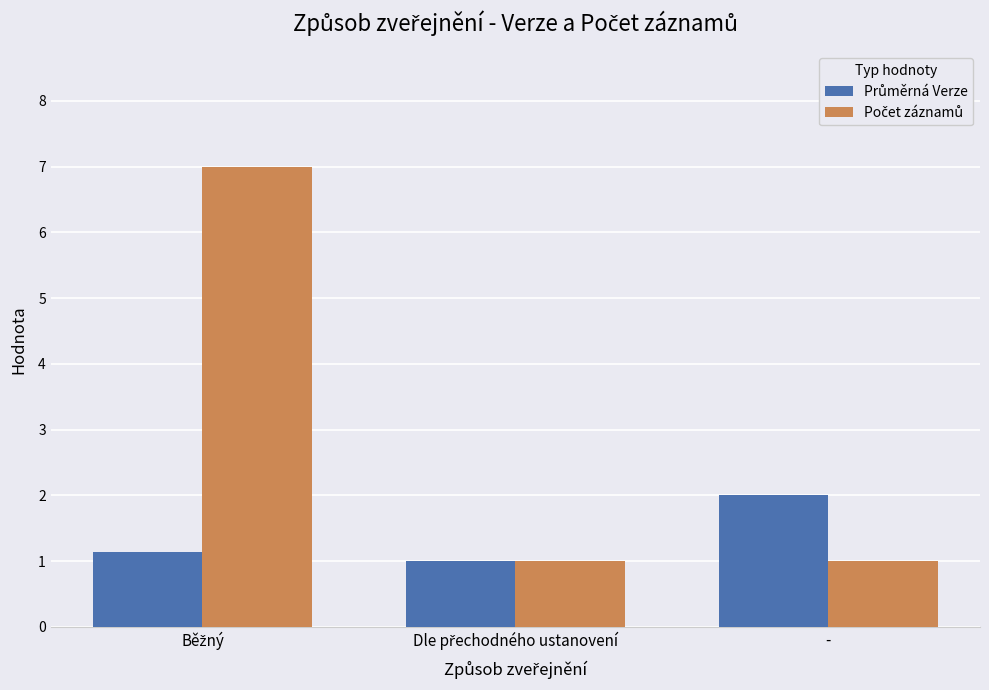

What is the total value across all series at -?

3.0